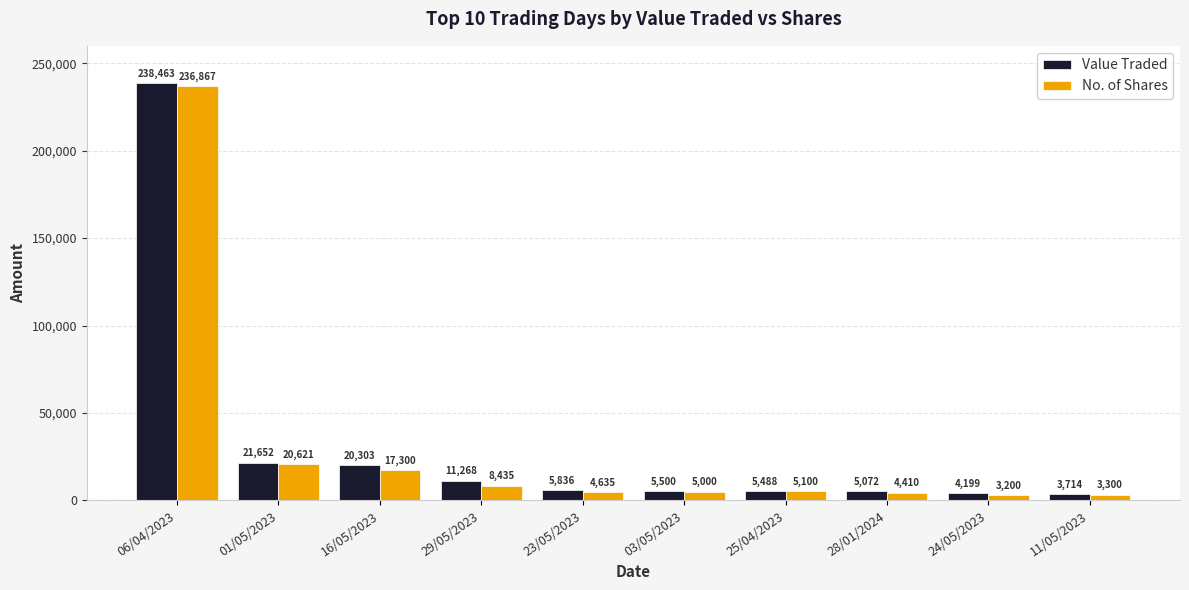

List the series in order of their overall mean, highest first.

Value Traded, No. of Shares